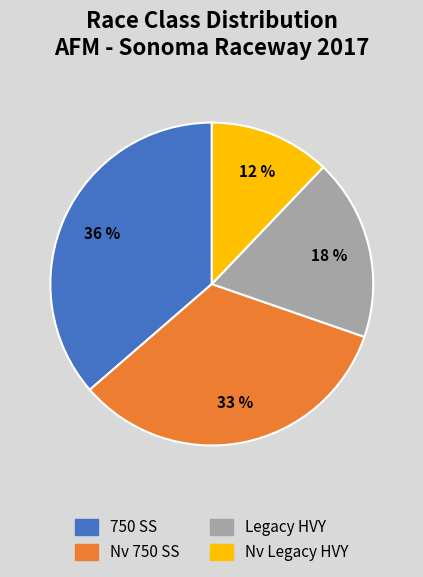

Do 750 SS and Legacy HVY together represent more than half of the pie?

Yes